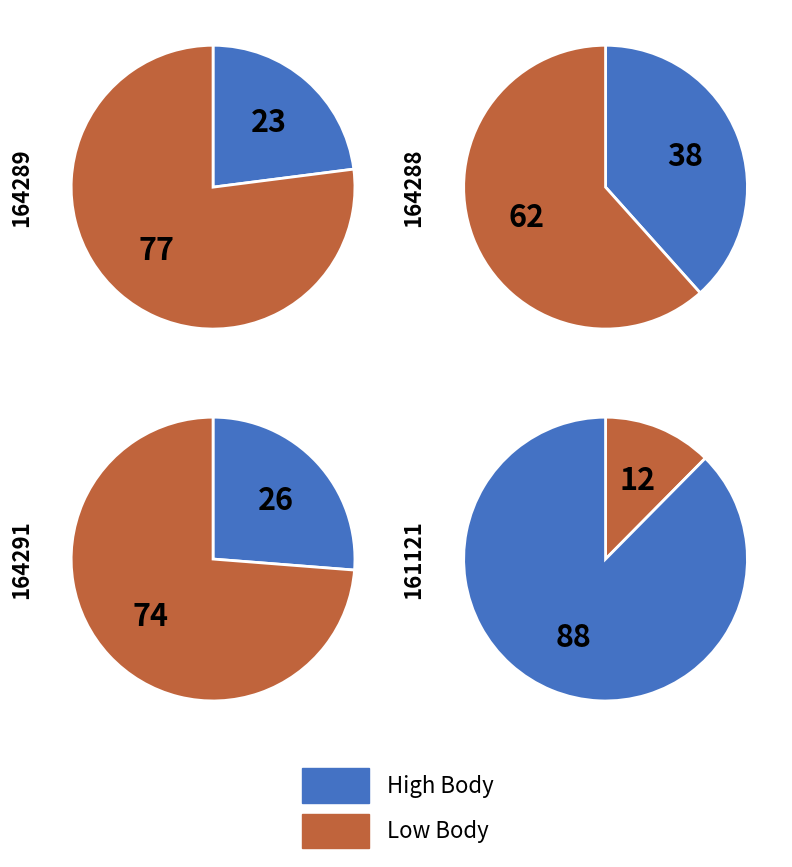

How many slices are in this pie chart?

4